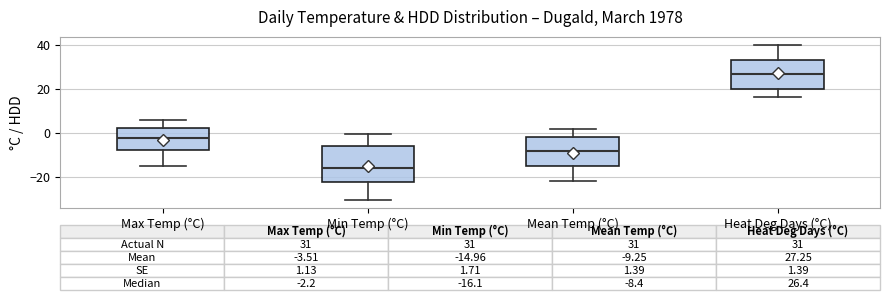

Which box has the lowest median line?

Min Temp (°C)